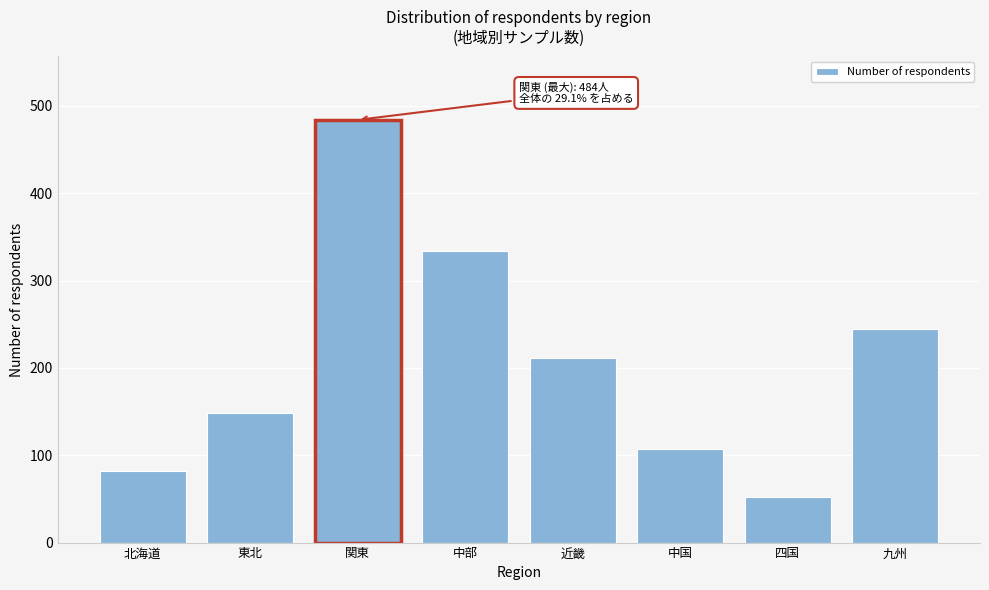

Reading right to left, what are all the values shown in this chart?

九州=245	四国=52	中国=107	近畿=211	中部=334	関東=484	東北=148	北海道=82